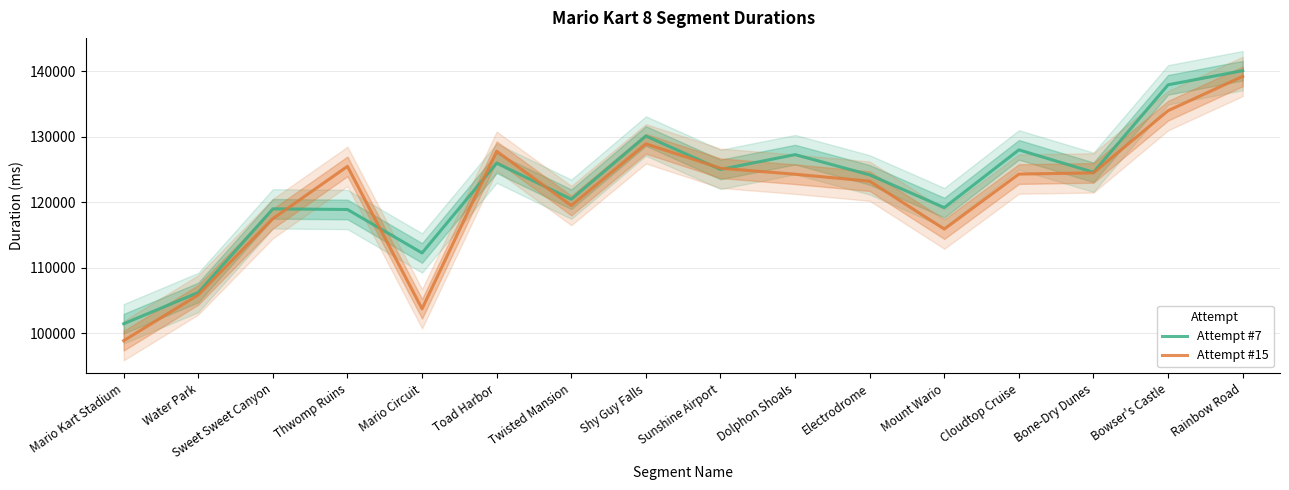

What is the value of the Attempt #7 point at the 11th from the left?

124186